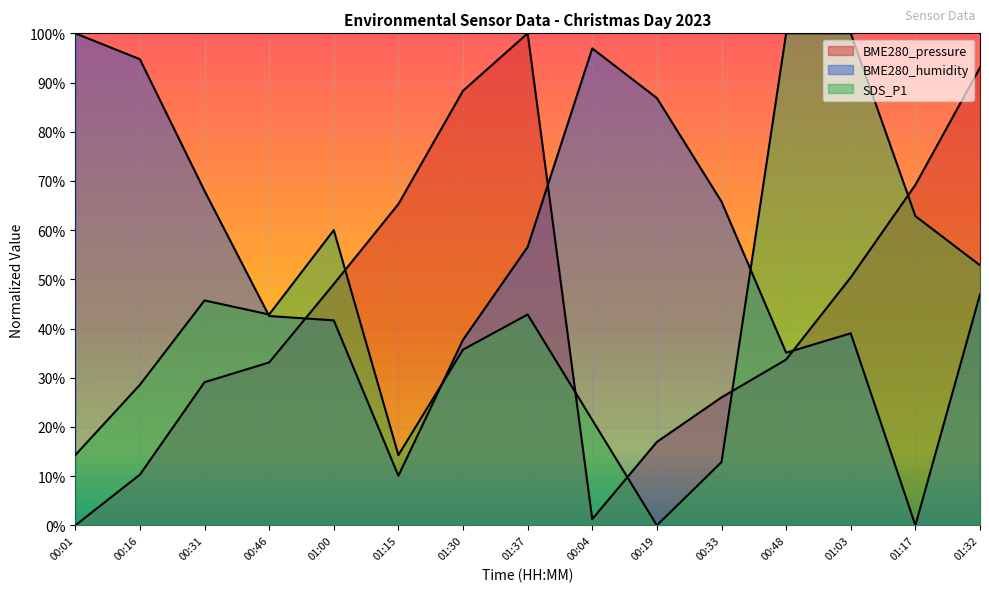

What are all the series names shown in the legend?

BME280_pressure, BME280_humidity, SDS_P1